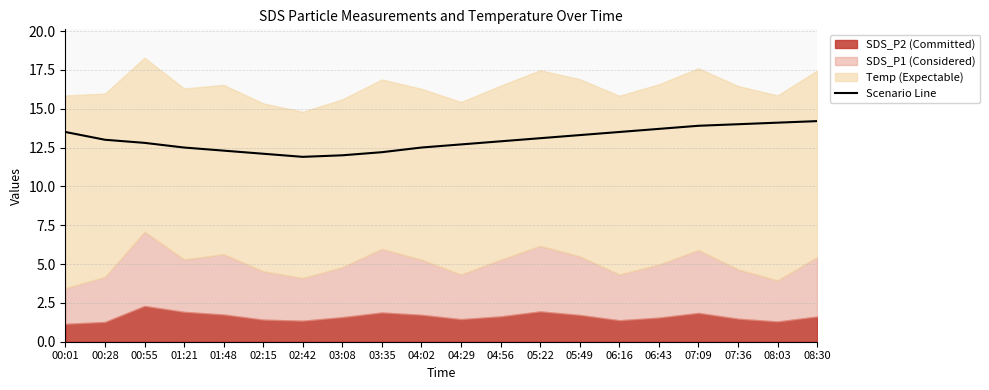

Approximately how many times larger is the value at 00:28 compared to 00:01?

1.0